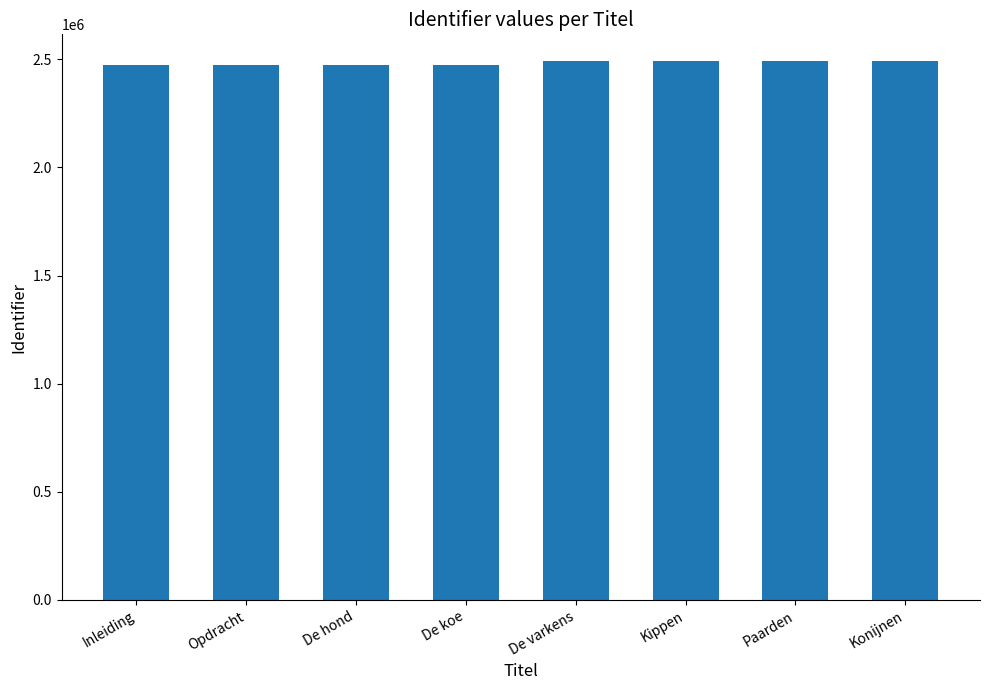

Is it true that the value at Opdracht is 4325590?

False